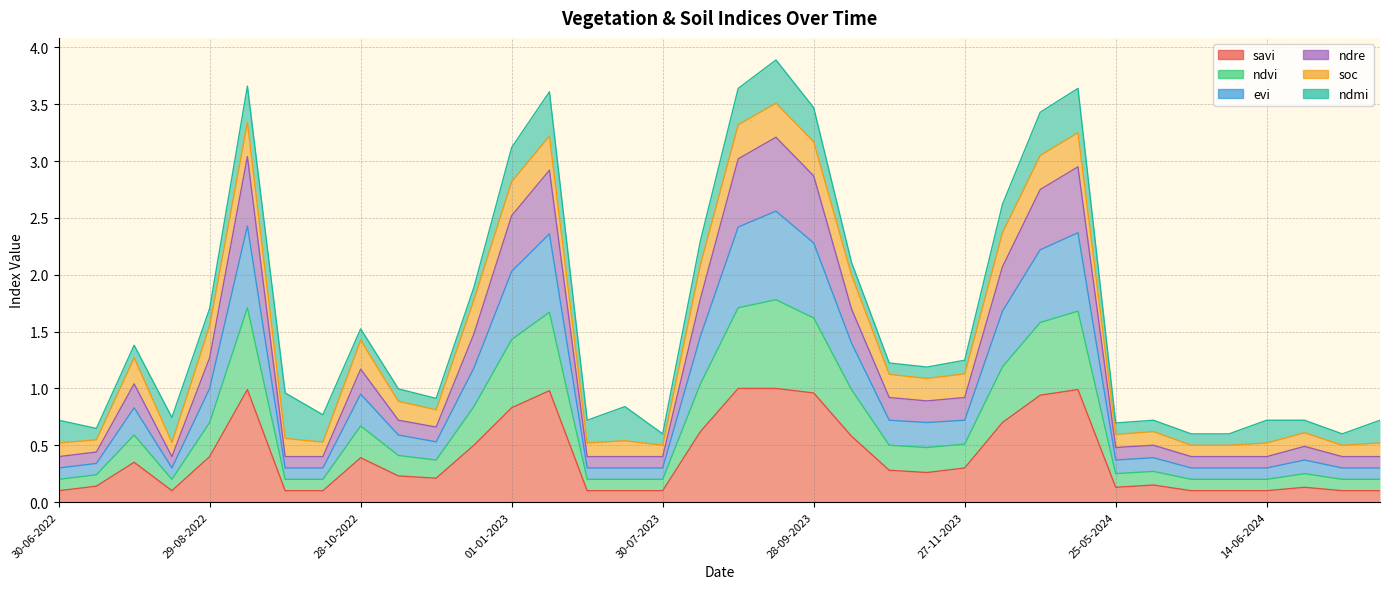

Is it true that savi equals 0.4 at 28-10-2023?

False